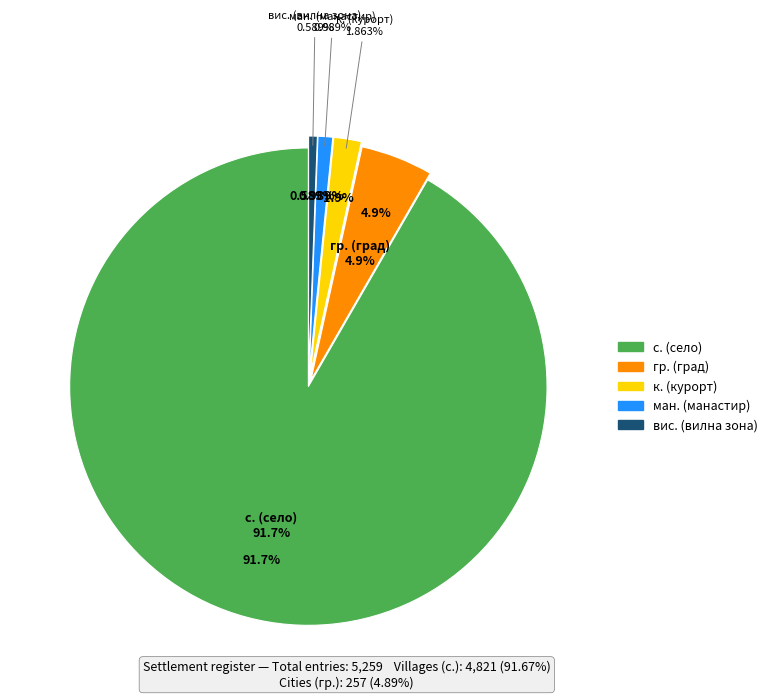

Does any single category account for the majority?

Yes